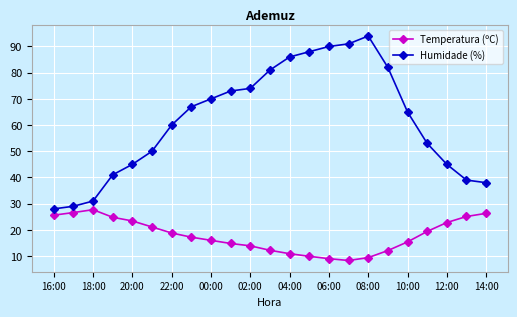

Which series has the largest total across all categories?

Humidade (%)